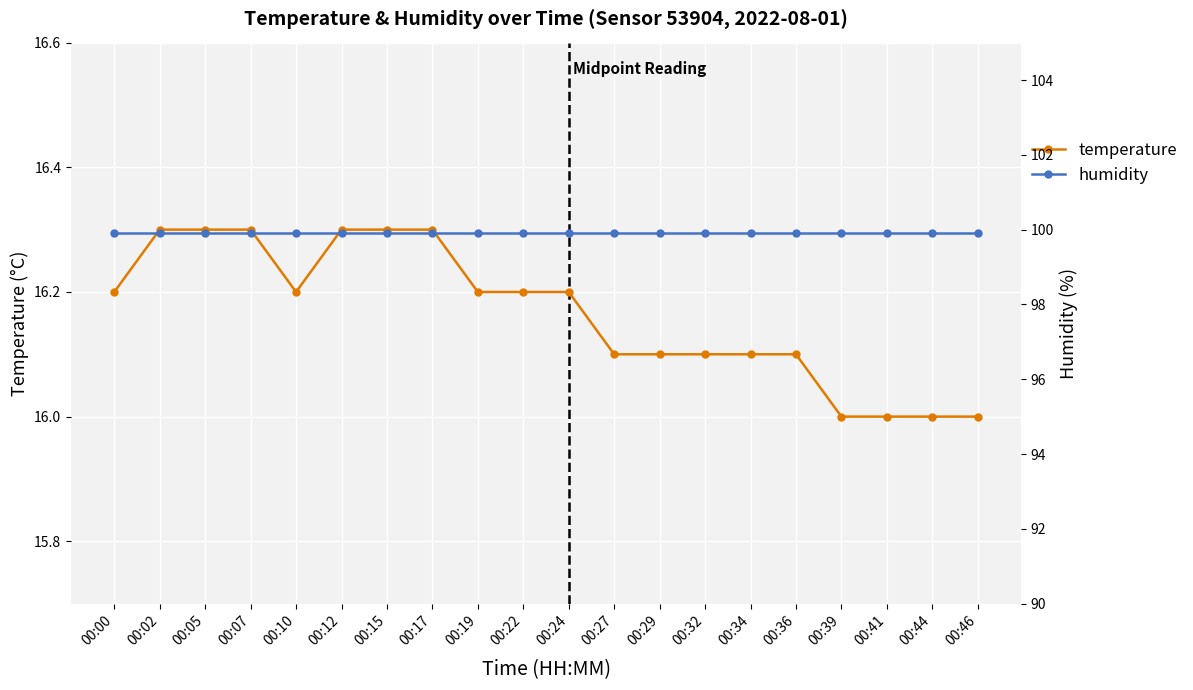

How many lines are shown in the chart?

2